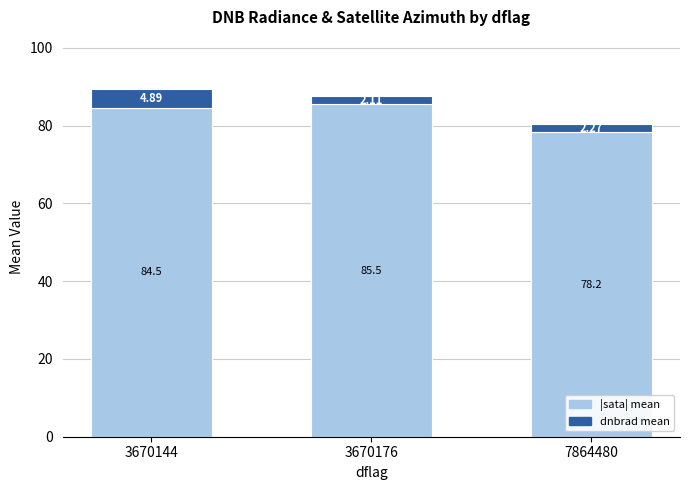

What is the total value across all series at 3670176?

87.6